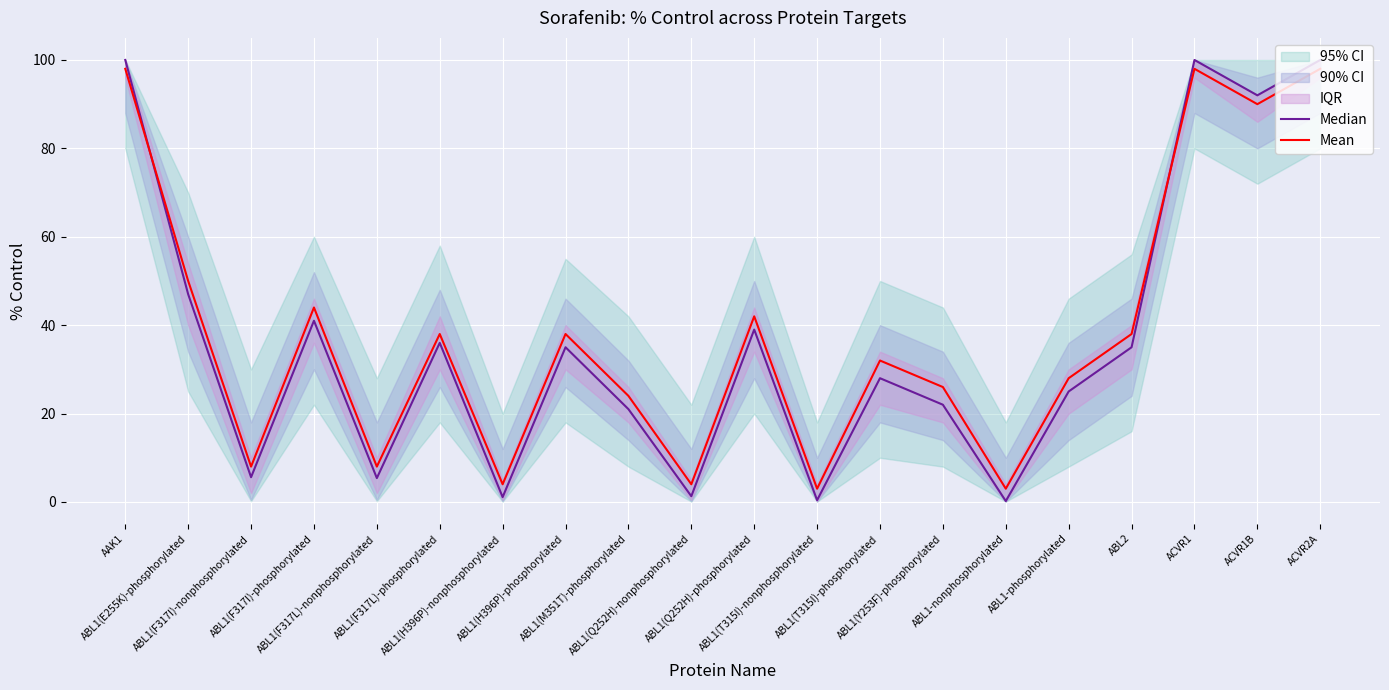

Reading left to right, extract all data points from this chart.

Median: AAK1=100.0	ABL1(E255K)-phosphorylated=47.0	ABL1(F317I)-nonphosphorylated=5.6	ABL1(F317I)-phosphorylated=41.0	ABL1(F317L)-nonphosphorylated=5.4	ABL1(F317L)-phosphorylated=36.0	ABL1(H396P)-nonphosphorylated=1.1	ABL1(H396P)-phosphorylated=35.0	ABL1(M351T)-phosphorylated=21.0	ABL1(Q252H)-nonphosphorylated=1.3	ABL1(Q252H)-phosphorylated=39.0	ABL1(T315I)-nonphosphorylated=0.4	ABL1(T315I)-phosphorylated=28.0	ABL1(Y253F)-phosphorylated=22.0	ABL1-nonphosphorylated=0.2	ABL1-phosphorylated=25.0	ABL2=35.0	ACVR1=100.0	ACVR1B=92.0	ACVR2A=100.0
Mean: AAK1=98.0	ABL1(E255K)-phosphorylated=50.0	ABL1(F317I)-nonphosphorylated=8.0	ABL1(F317I)-phosphorylated=44.0	ABL1(F317L)-nonphosphorylated=8.0	ABL1(F317L)-phosphorylated=38.0	ABL1(H396P)-nonphosphorylated=4.0	ABL1(H396P)-phosphorylated=38.0	ABL1(M351T)-phosphorylated=24.0	ABL1(Q252H)-nonphosphorylated=4.0	ABL1(Q252H)-phosphorylated=42.0	ABL1(T315I)-nonphosphorylated=3.0	ABL1(T315I)-phosphorylated=32.0	ABL1(Y253F)-phosphorylated=26.0	ABL1-nonphosphorylated=3.0	ABL1-phosphorylated=28.0	ABL2=38.0	ACVR1=98.0	ACVR1B=90.0	ACVR2A=98.0